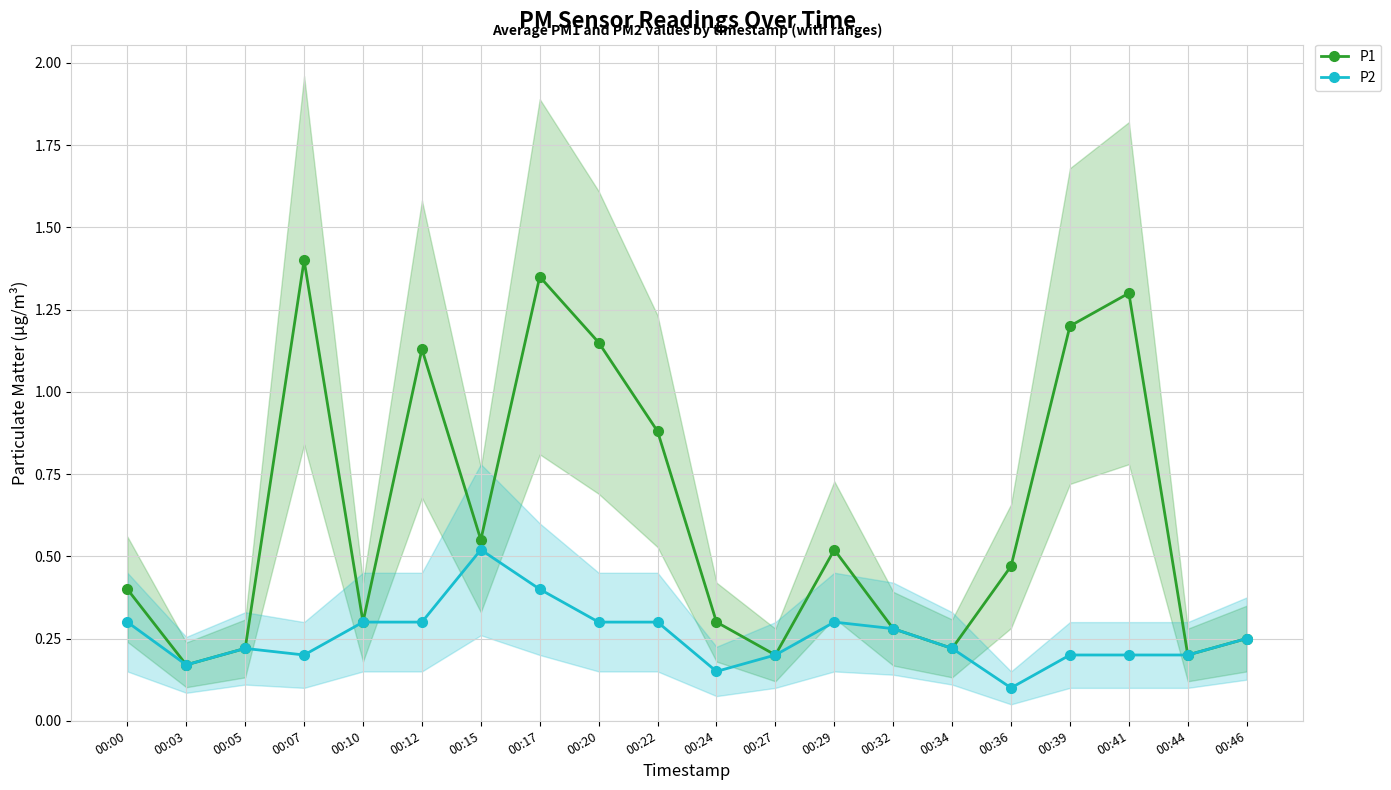

List the series in order of their peak value, highest first.

P1, P2